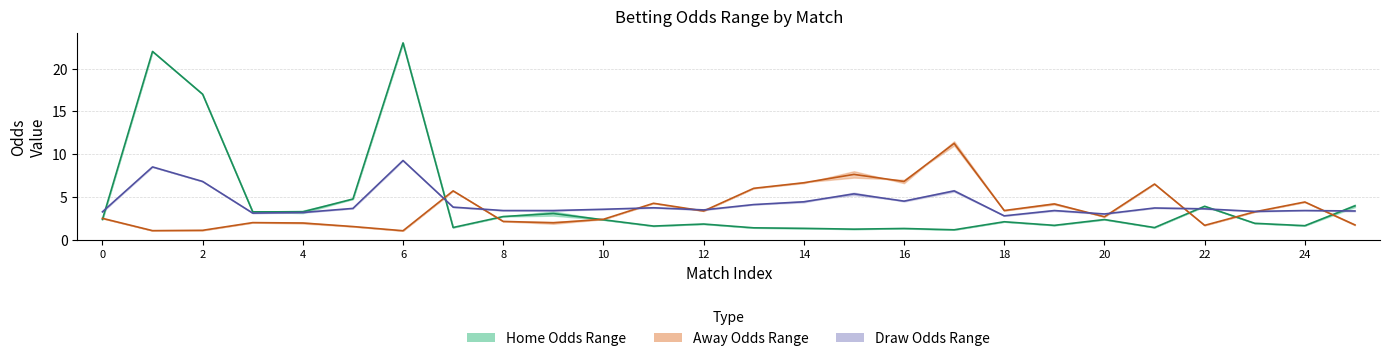

True or false: Draw Odds (mid) has more than 1 points higher than both neighbors.

True